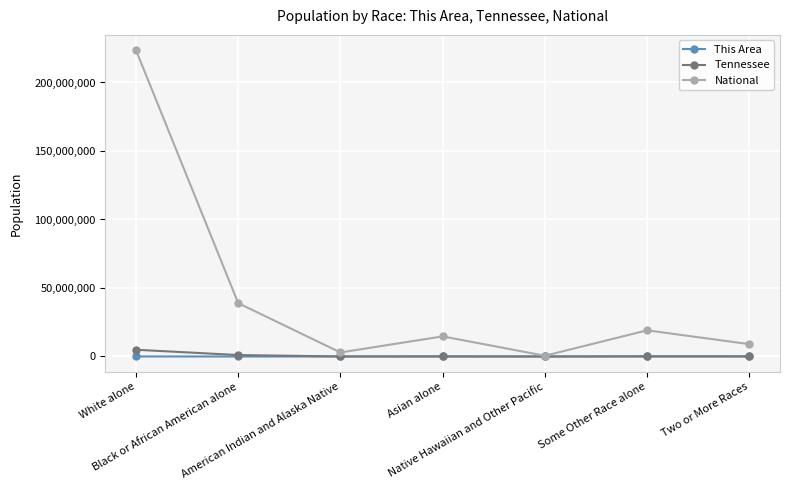

Which series has the widest spread of values?

National